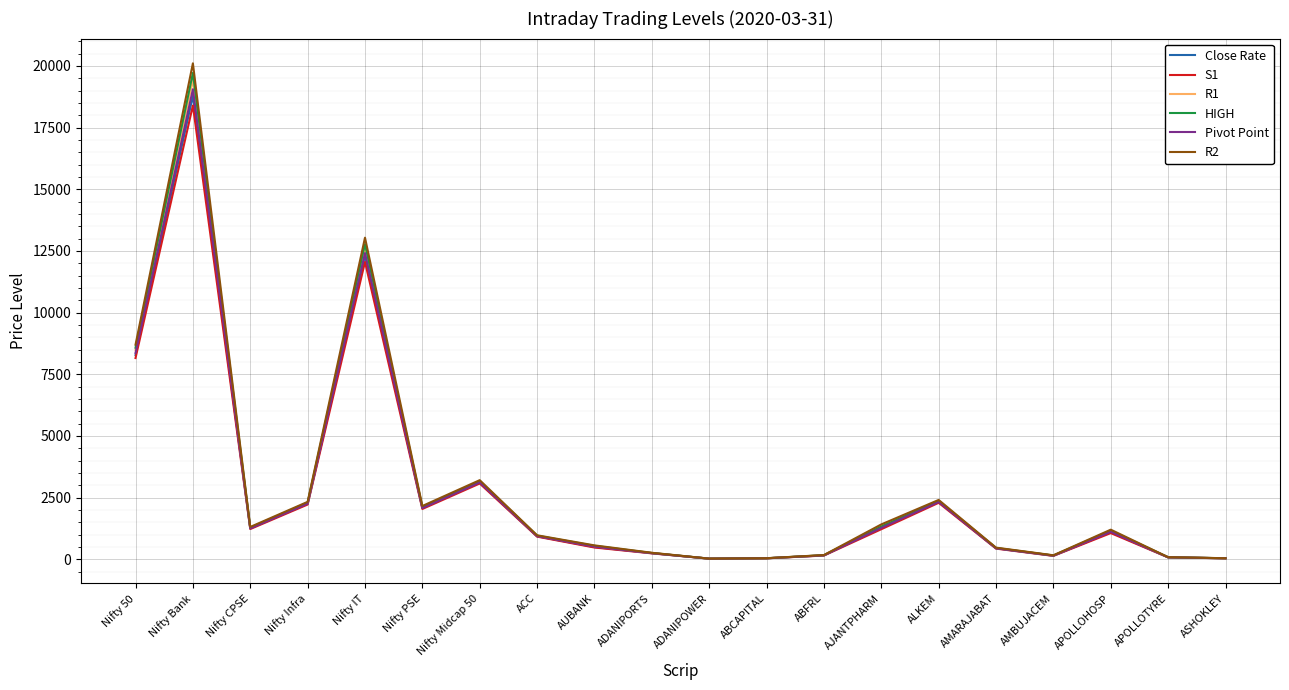

True or false: R2 has a value of 1415.4 at AJANTPHARM.

True